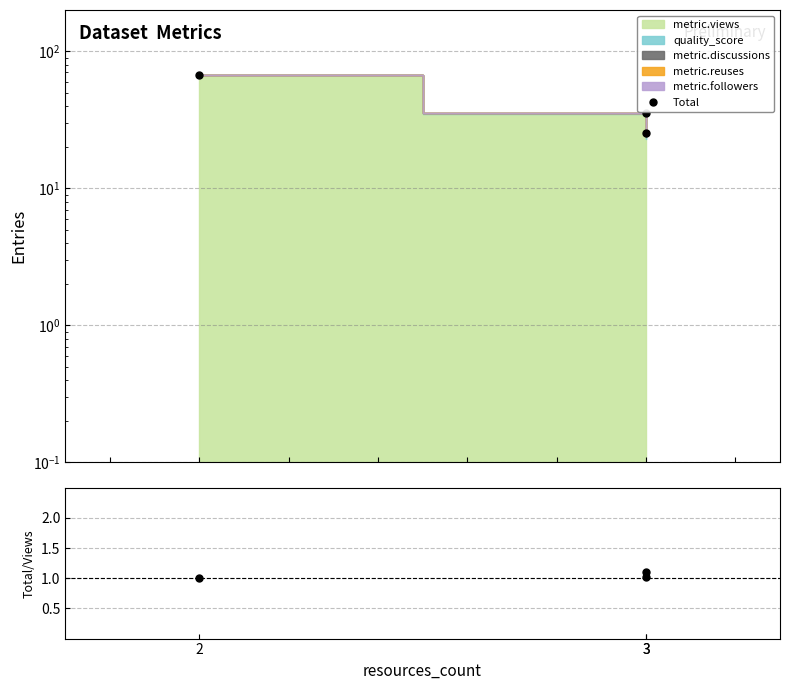

Between 3 and 3, which is larger?

3